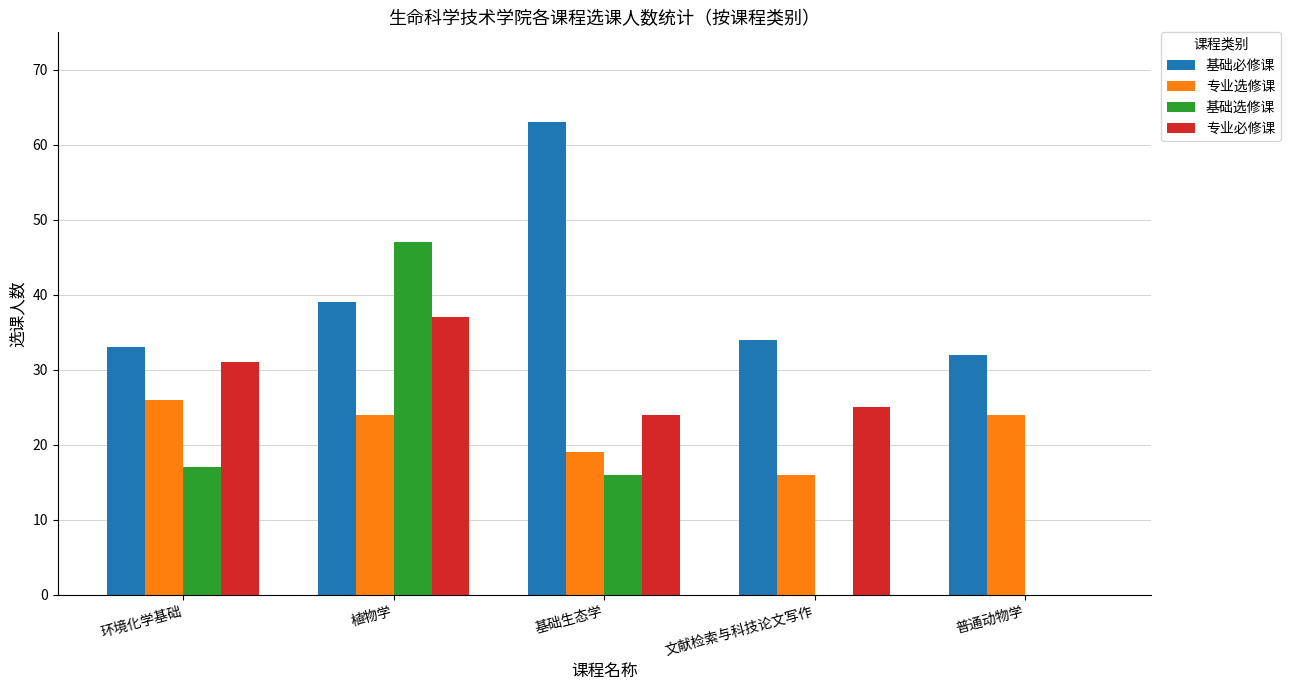

What are all the series names shown in the legend?

基础必修课, 专业选修课, 基础选修课, 专业必修课